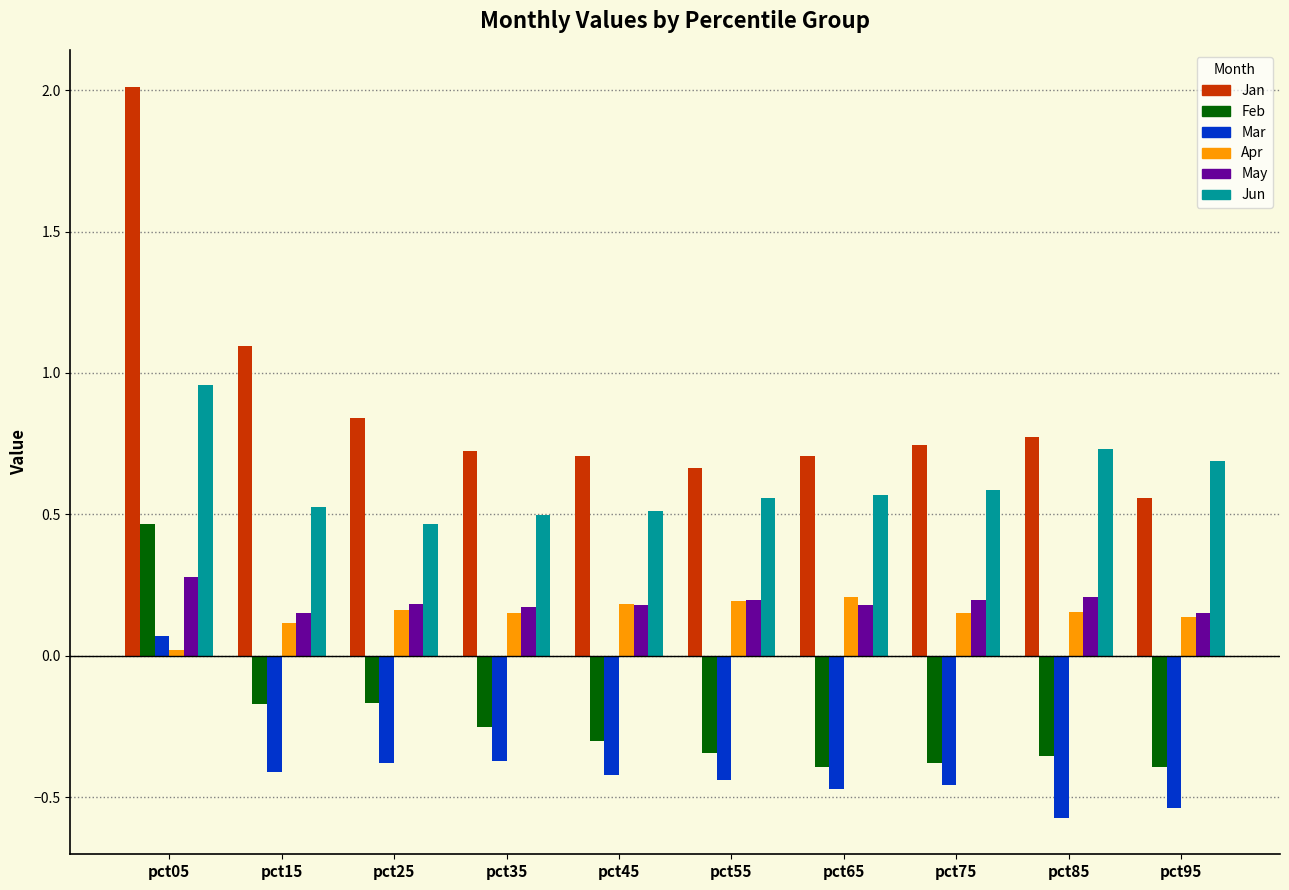

What is the spread (max minus min) of values at pct15?

1.5